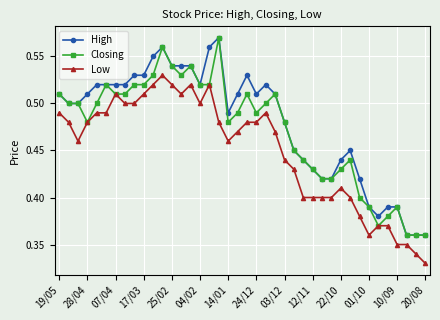

List the series in order of their overall mean, lowest first.

Low, Closing, High